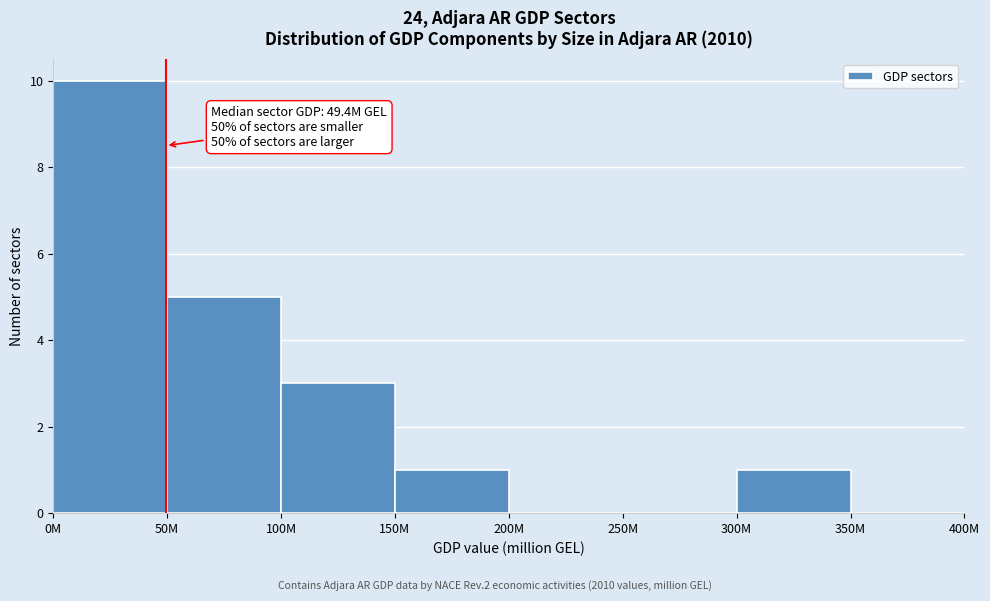

Reading left to right, transcribe all the data shown in this chart.

0M=10	50M=5	100M=3	150M=1	200M=0	250M=0	300M=1	350M=0